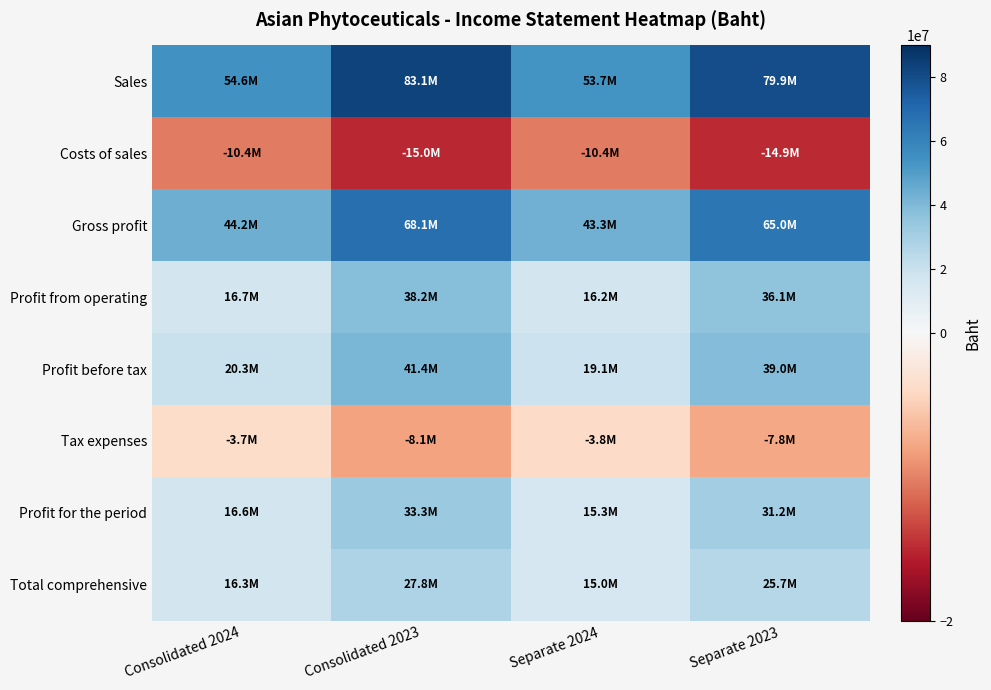

Rank the series by their maximum value, from highest to lowest.

Sales, Gross profit, Profit before tax, Profit from operating, Profit for the period, Total comprehensive, Tax expenses, Costs of sales